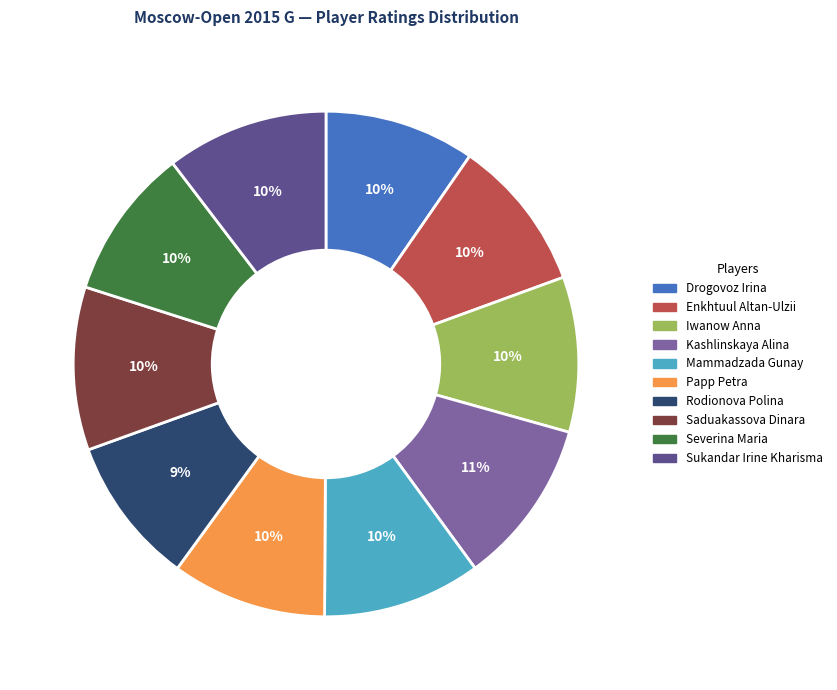

Is the sum of Iwanow Anna and Mammadzada Gunay greater than half?

No